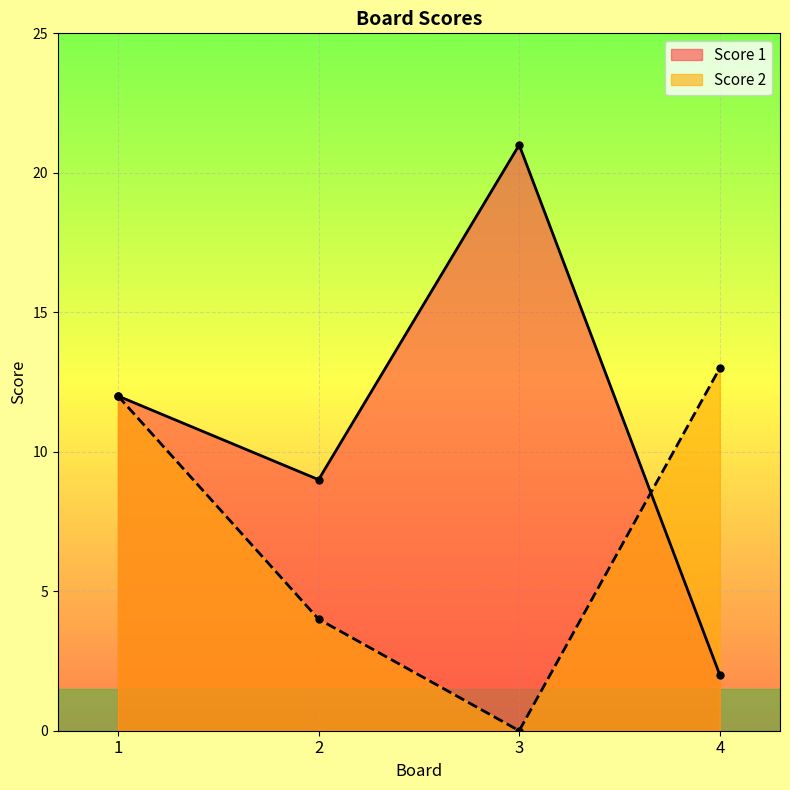

Count the Score 1 values in the range 9 to 21.

3